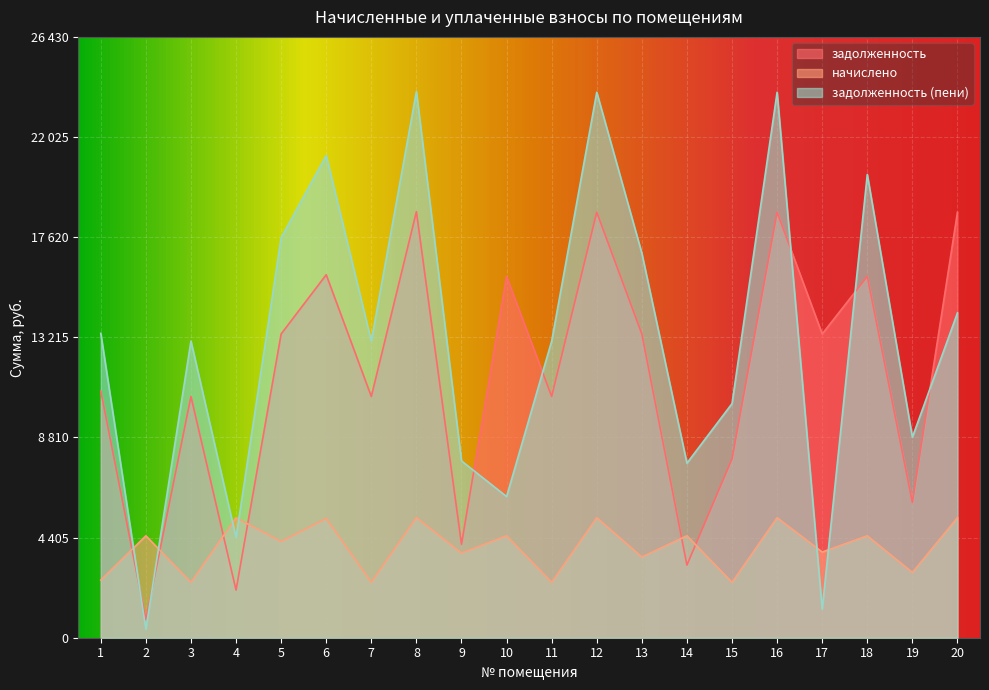

What is the difference between the maximum and minimum values in the задолженность (пени) series?

23651.8